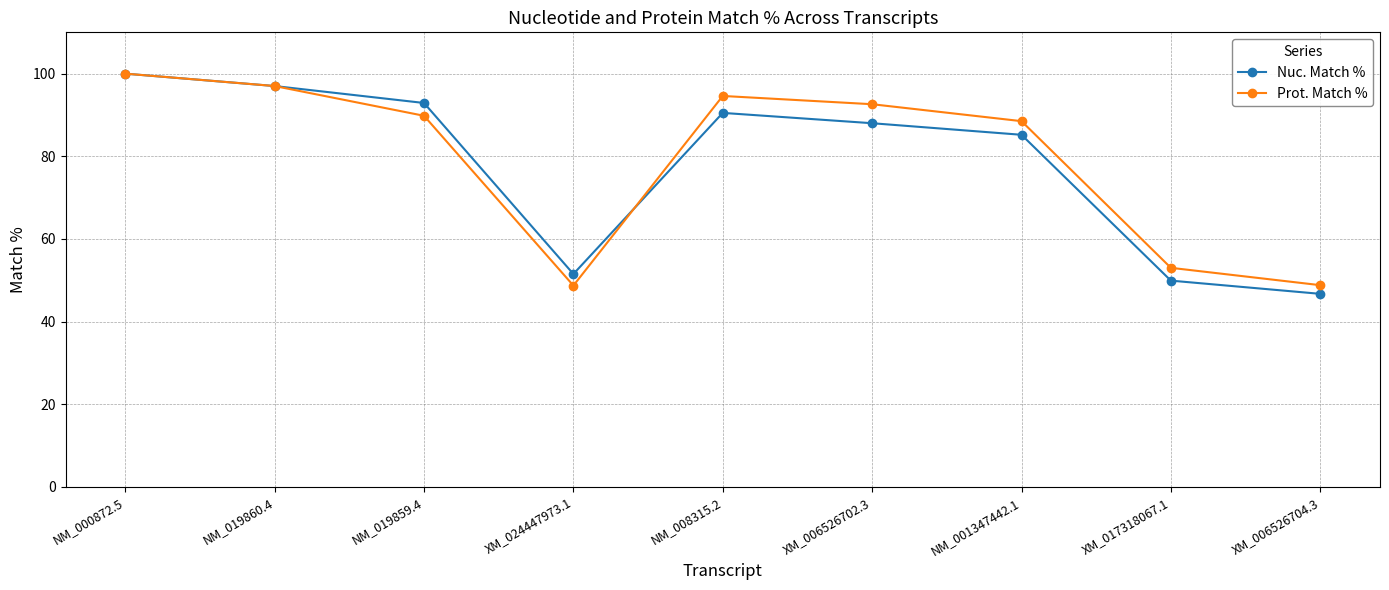

What is the highest value of the Prot. Match % series?

100.0